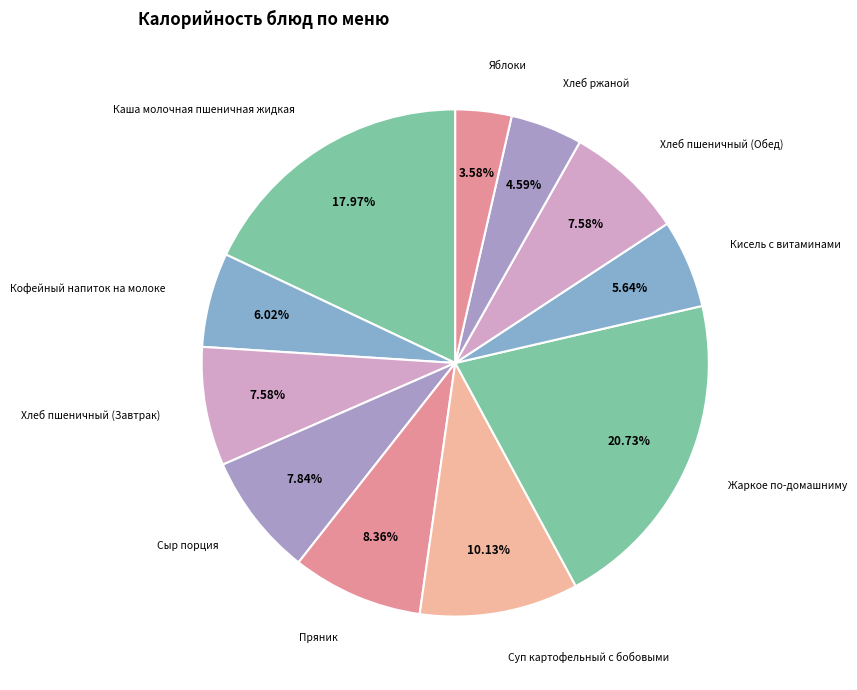

Is there any slice that represents more than half of the pie?

No